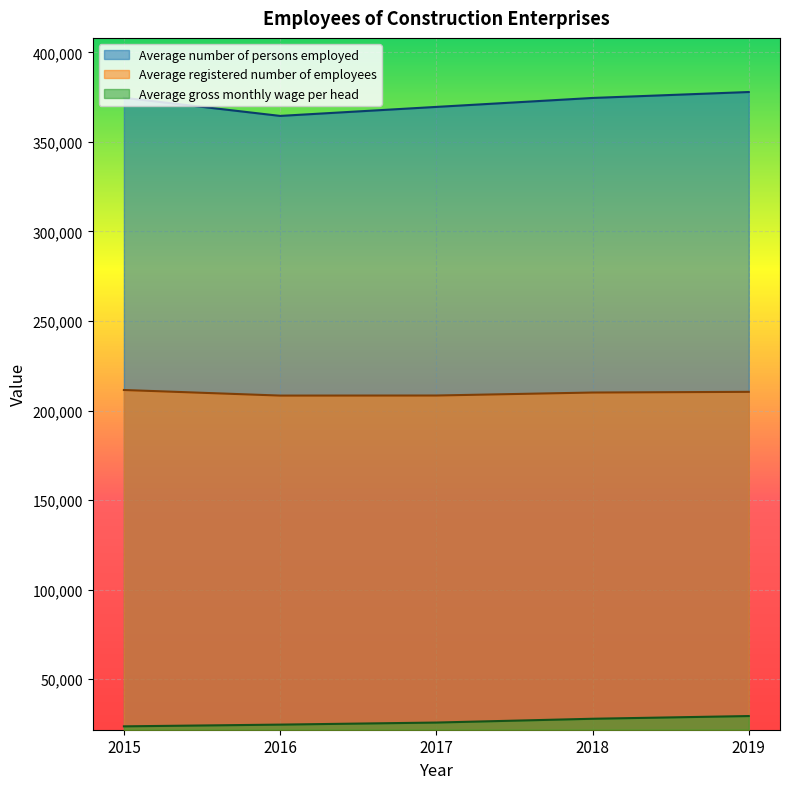

What is the maximum value for Average registered number of employees?

211464.0